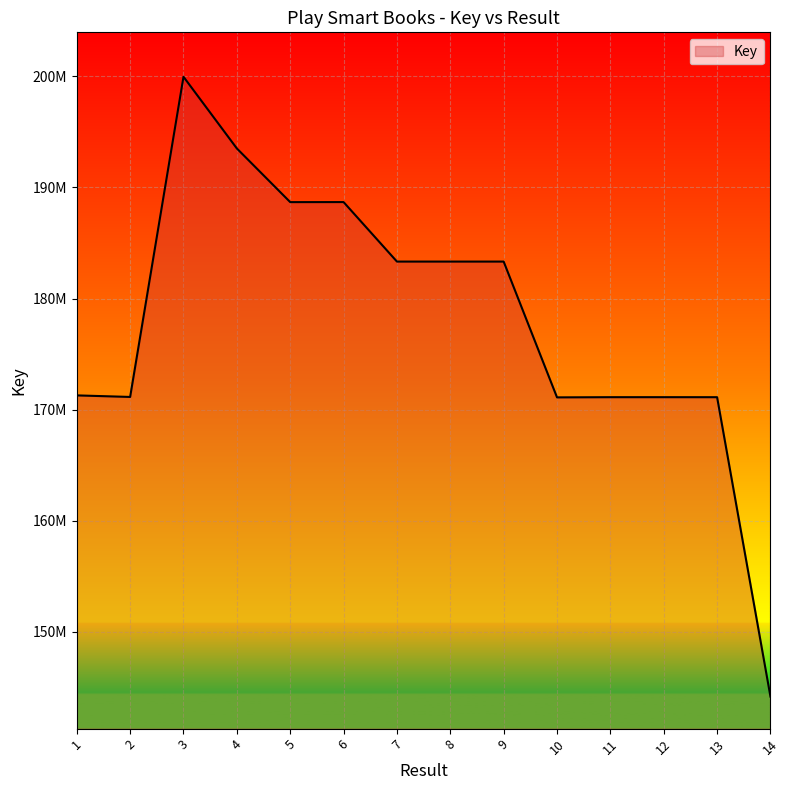

Where does the data first go above 183322851?

3